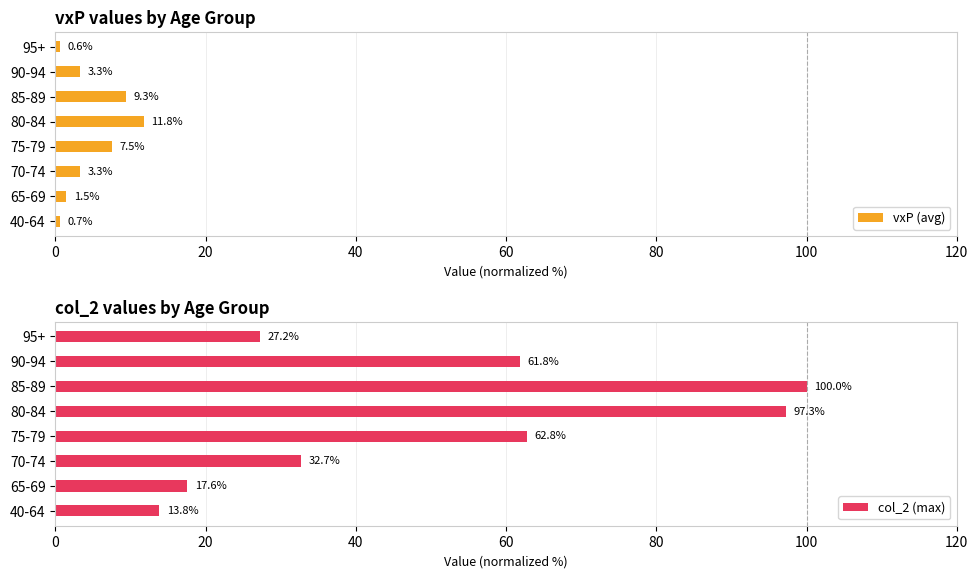

The value of vxP (avg) at 85-89 is 4.4. True or false?

False